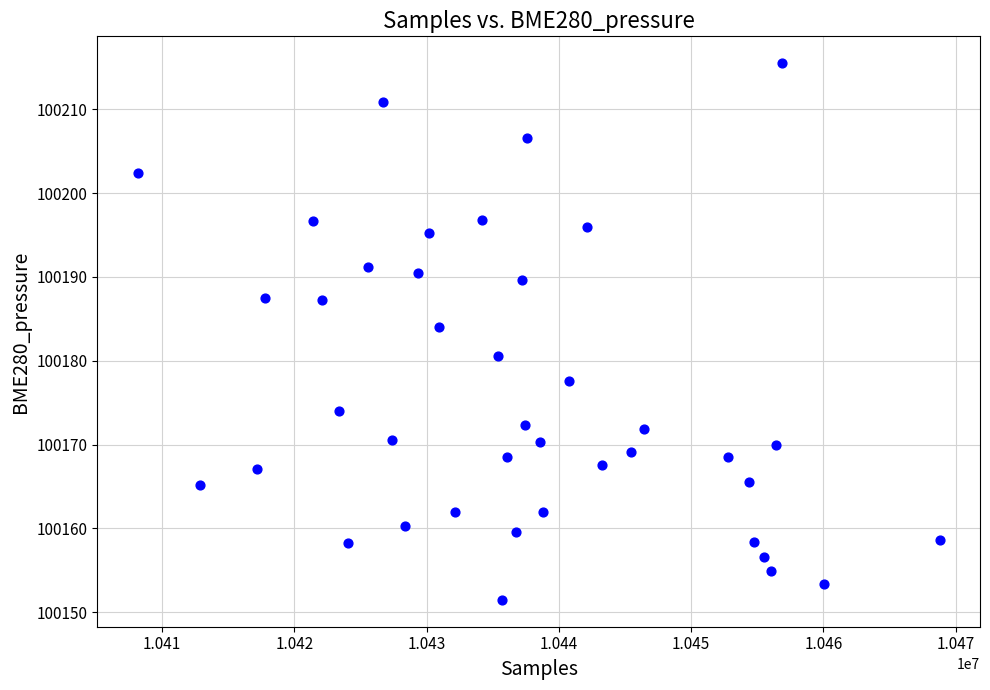

What is the range of X values (max minus min)?

60679.0